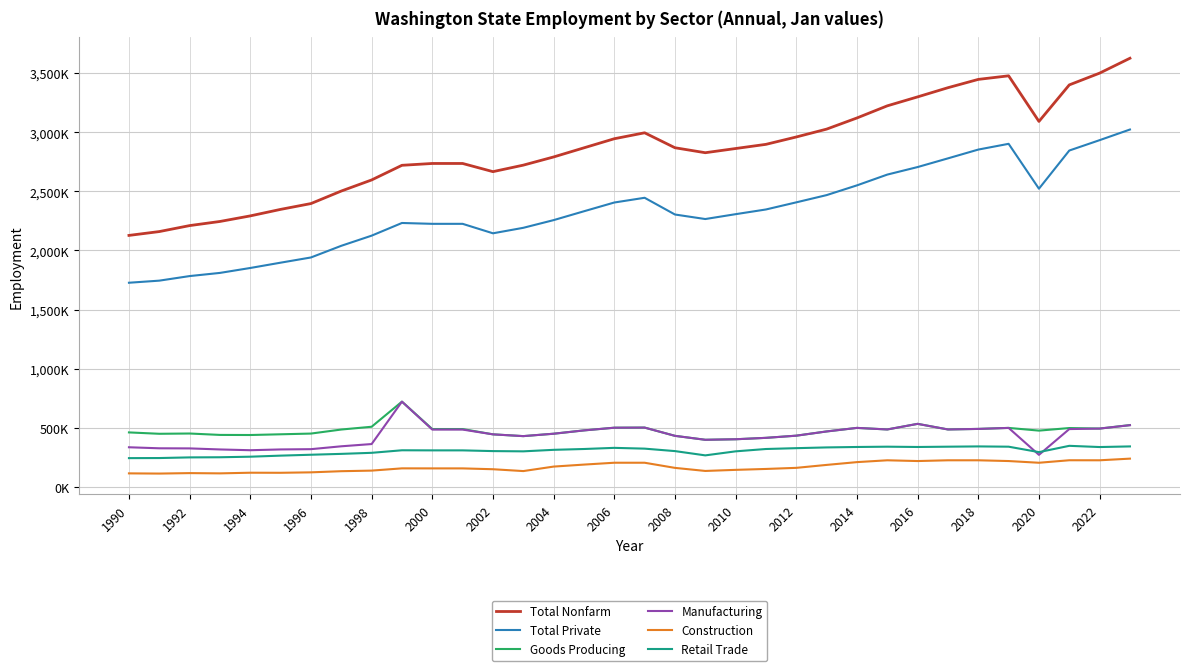

At how many categories does at least one series exceed 1333935?

34